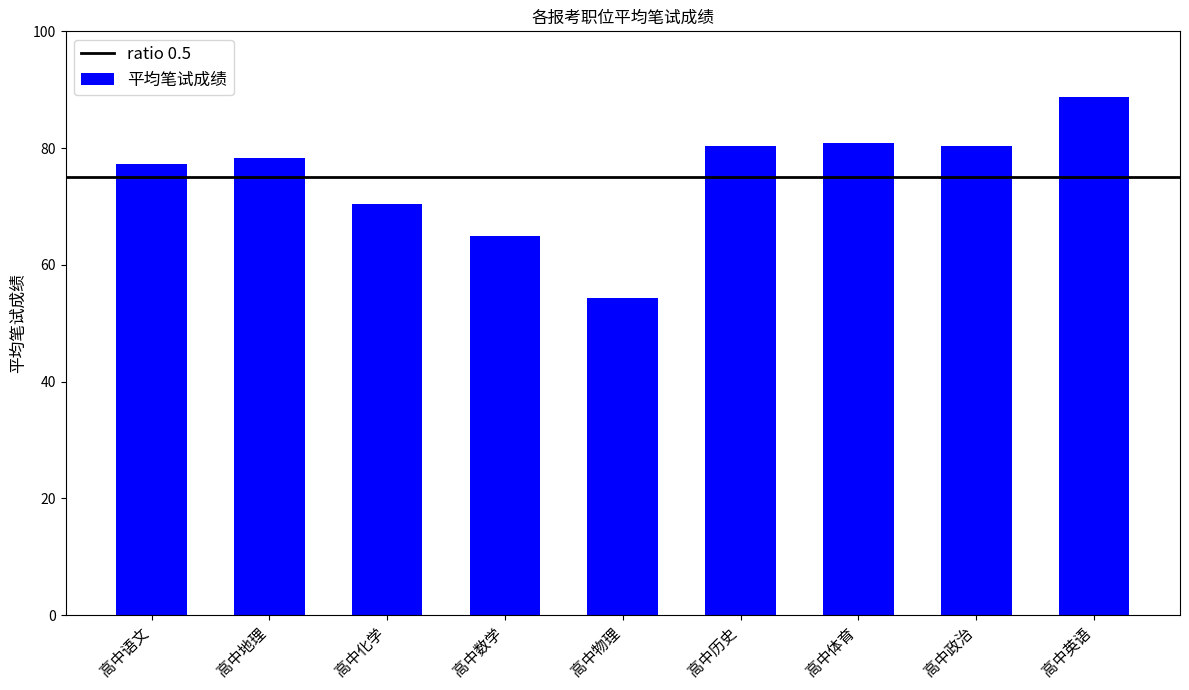

What is the minimum value shown in the chart?

54.3